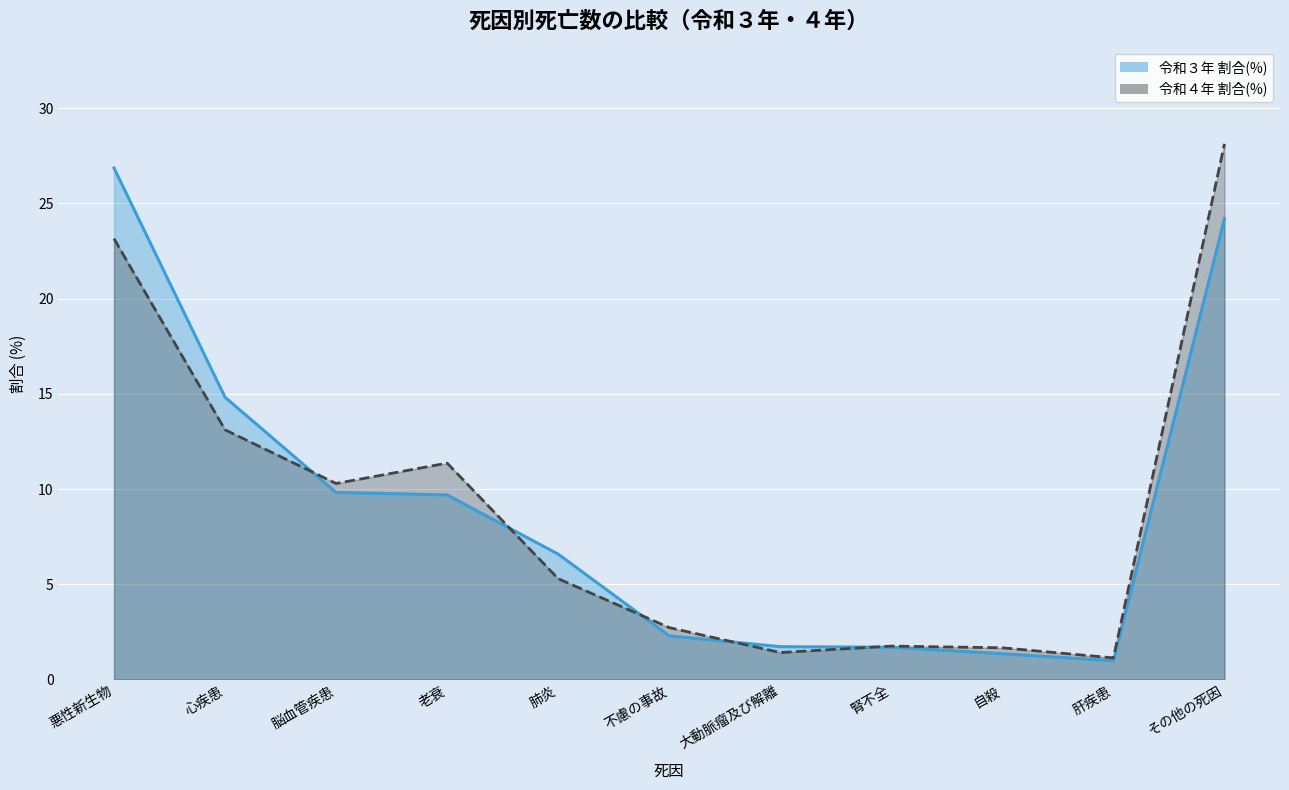

How many data points does each series have?

11